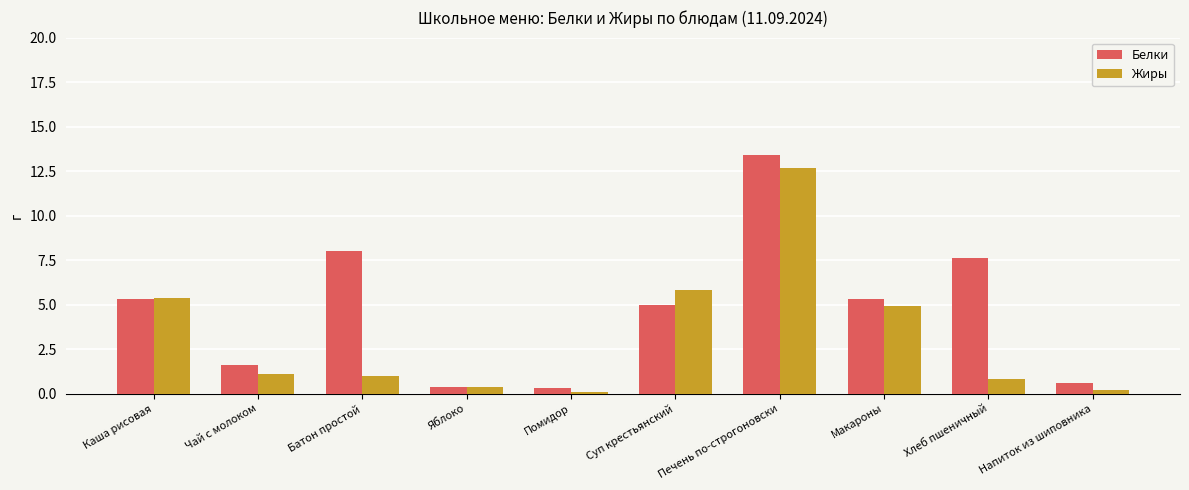

What is the spread (max minus min) of values at Батон простой?

7.0